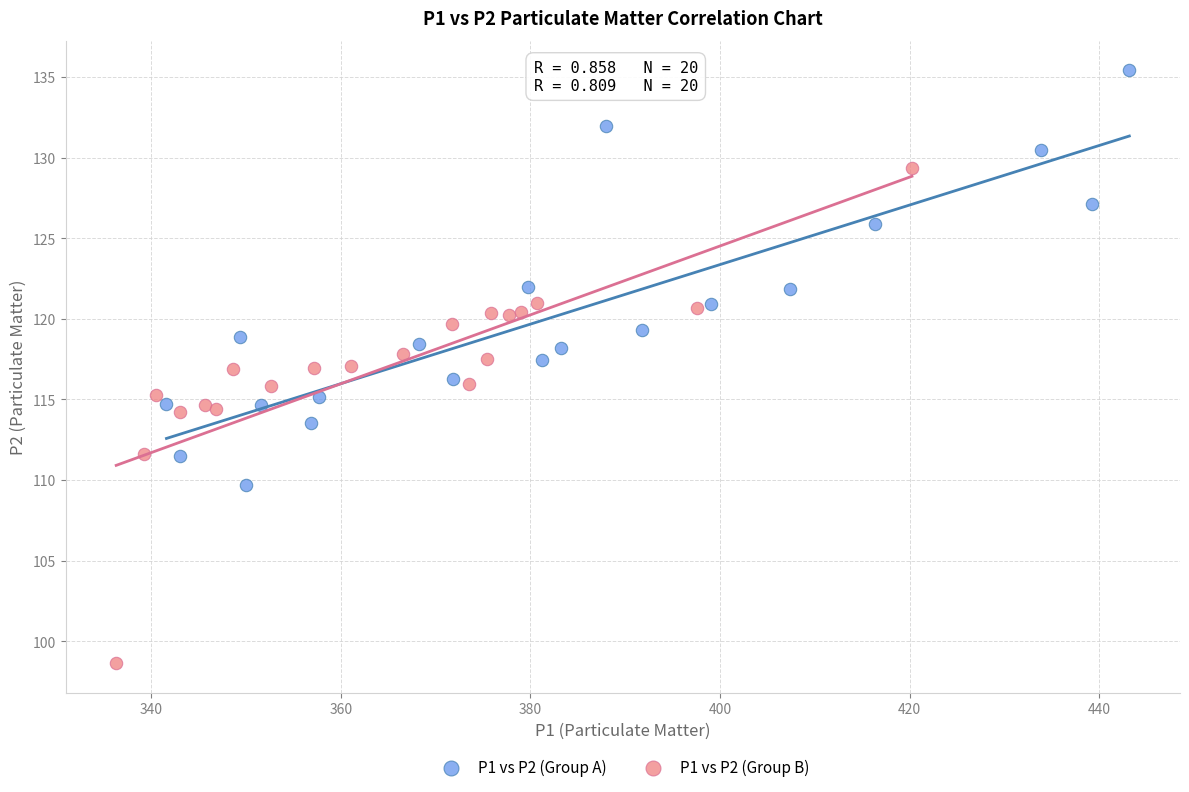

Which series reaches the minimum Y coordinate?

P1 vs P2 (Group B)